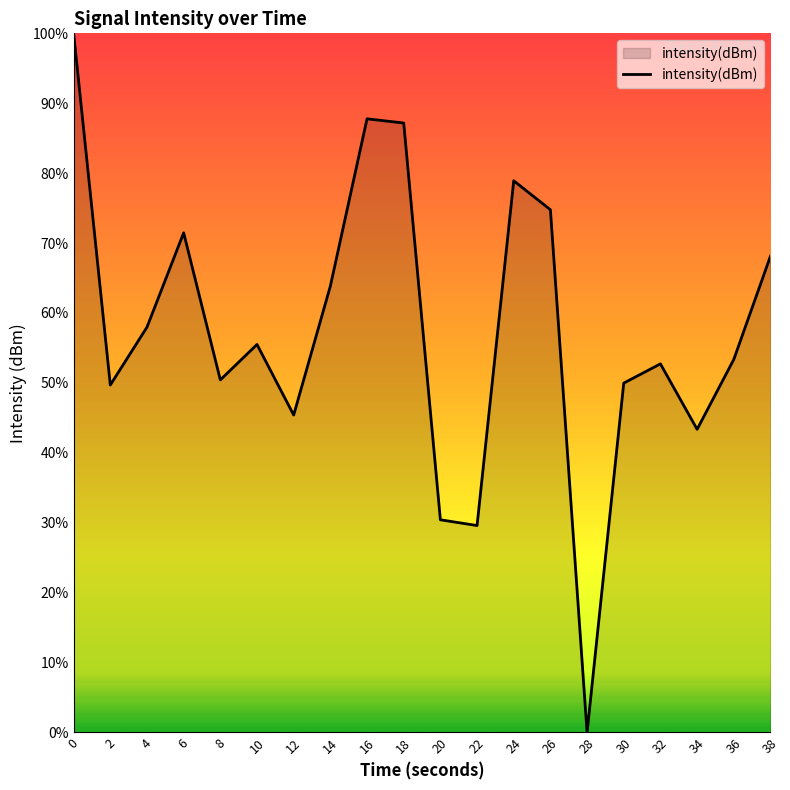

What is the difference between the values at 30 and 12?

4.6